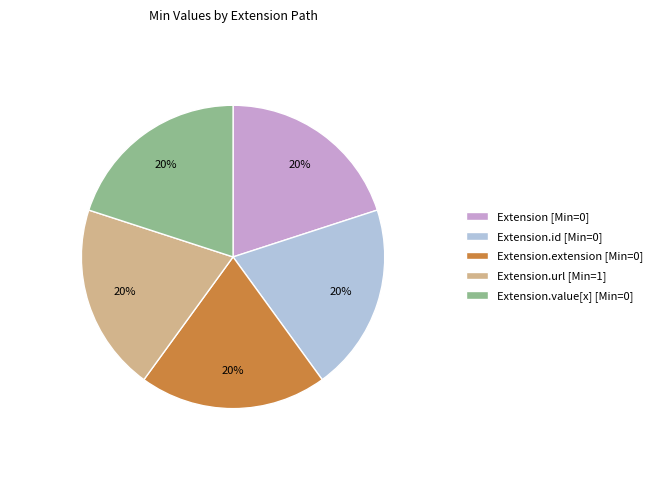

To the nearest percent, what is the average slice percentage?

20%